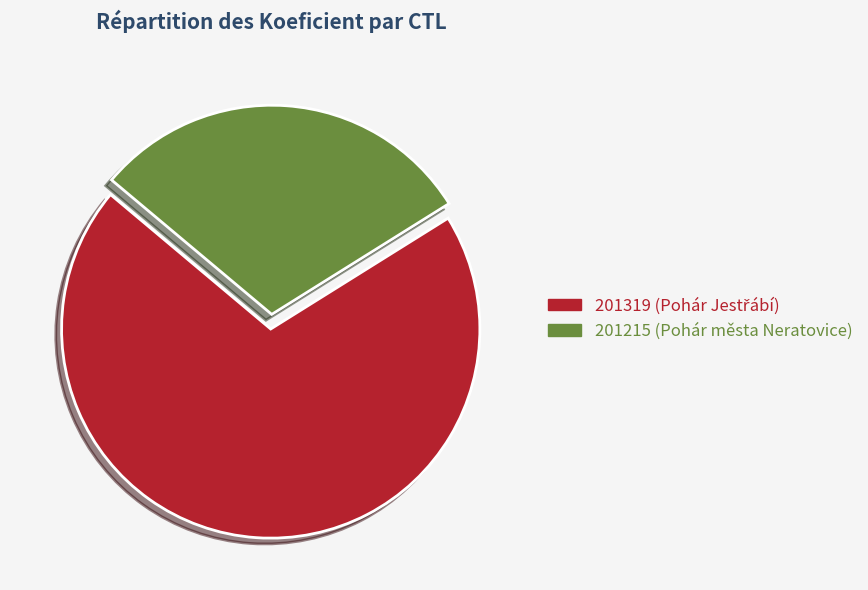

Count the number of slices in the pie.

2